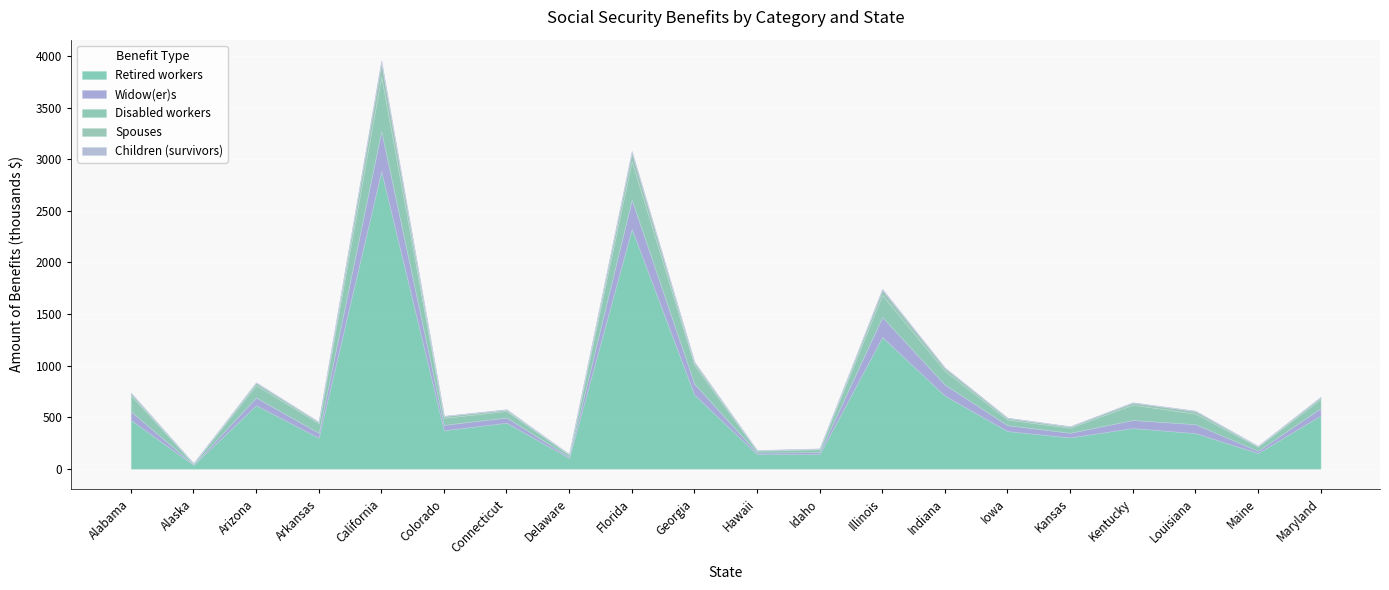

In Widow(er)s, how many points are higher than both neighbors (excluding endpoints)?

5